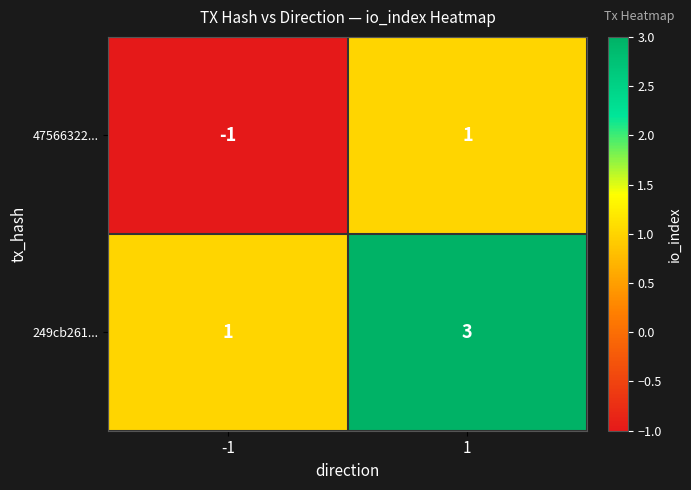

Reading left to right, what are all the values shown in this chart?

47566322...: -1=-1	1=1
249cb261...: -1=1	1=3